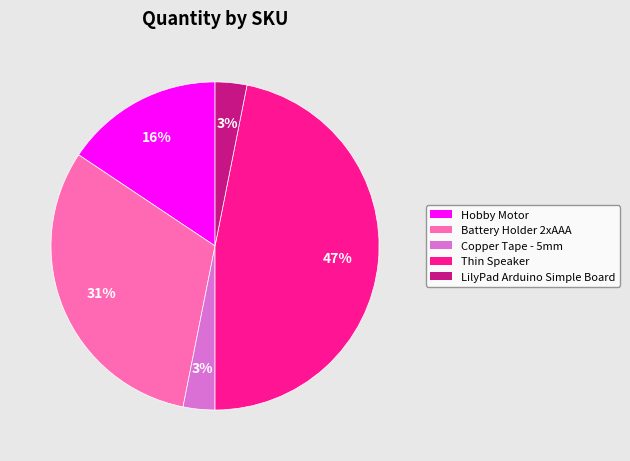

Count the number of slices in the pie.

5